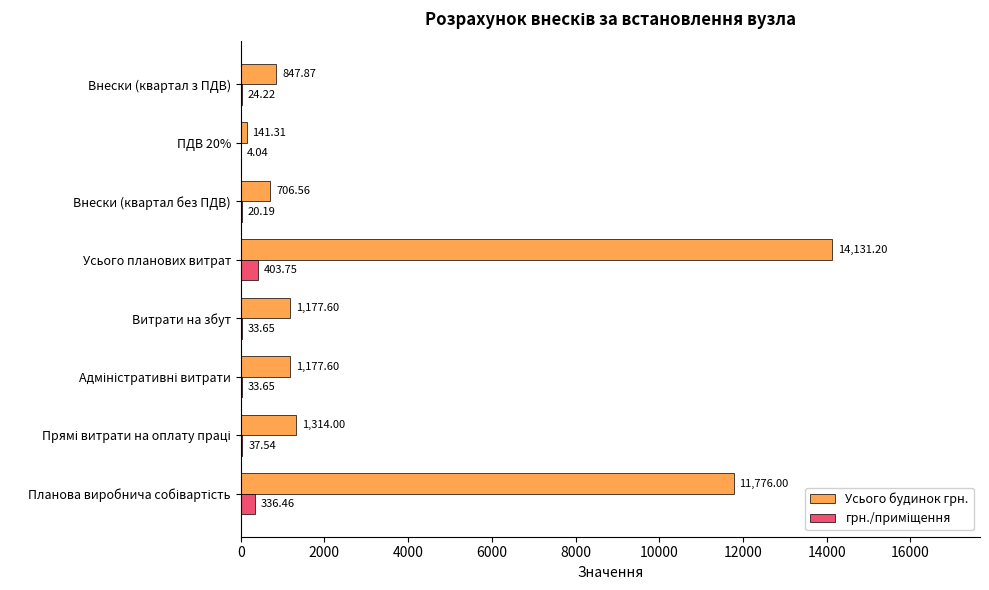

How many data points in Усього будинок грн. are above 1177?

5